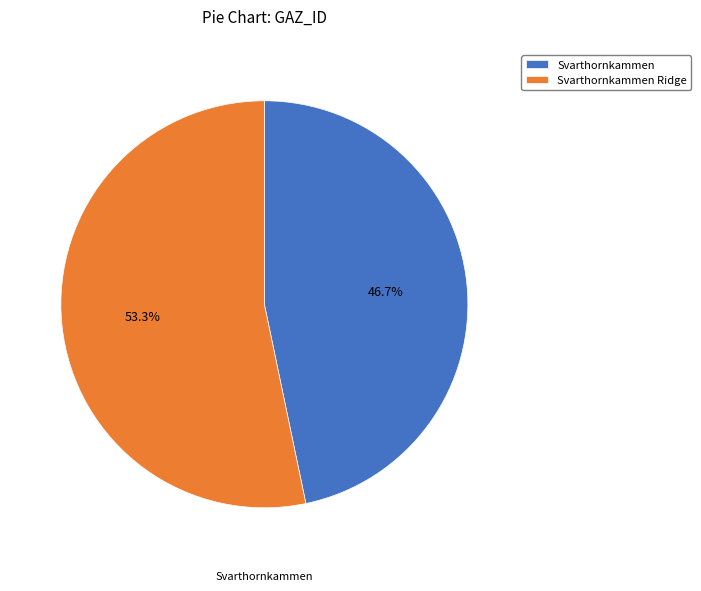

Which slice is the smallest?

Svarthornkammen